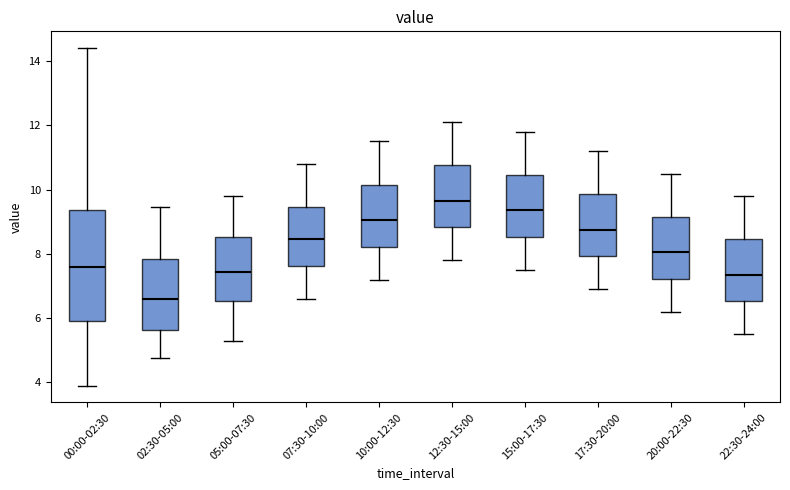

Reading left to right, read every box against the y-axis: the position of its median line, the range the box covers, and the ends of its whiskers. The values are not printed on the chart, so give them approximately, as read against the axis.

00:00-02:30: median 7.6, box 5.8 to 9.4, whiskers 4.0 to 14.4
02:30-05:00: median 6.6, box 5.6 to 7.8, whiskers 4.8 to 9.4
05:00-07:30: median 7.4, box 6.6 to 8.6, whiskers 5.4 to 9.8
07:30-10:00: median 8.4, box 7.6 to 9.4, whiskers 6.6 to 10.8
10:00-12:30: median 9.0, box 8.2 to 10.2, whiskers 7.2 to 11.6
12:30-15:00: median 9.6, box 8.8 to 10.8, whiskers 7.8 to 12.2
15:00-17:30: median 9.4, box 8.6 to 10.4, whiskers 7.6 to 11.8
17:30-20:00: median 8.8, box 8.0 to 9.8, whiskers 7.0 to 11.2
20:00-22:30: median 8.0, box 7.2 to 9.2, whiskers 6.2 to 10.6
22:30-24:00: median 7.4, box 6.6 to 8.4, whiskers 5.6 to 9.8